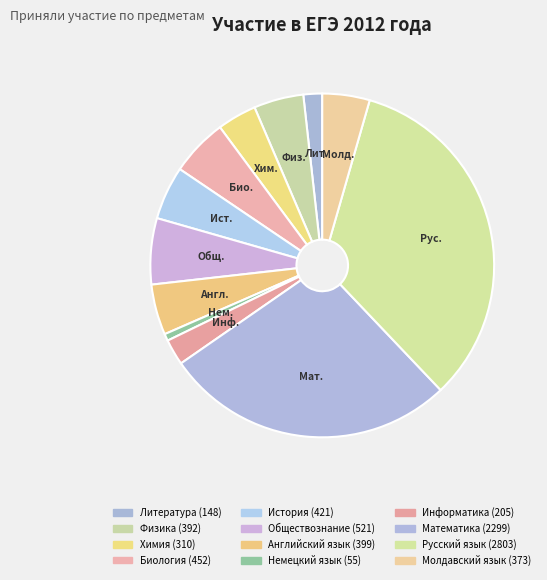

Between Немецкий язык and История, which is larger?

История